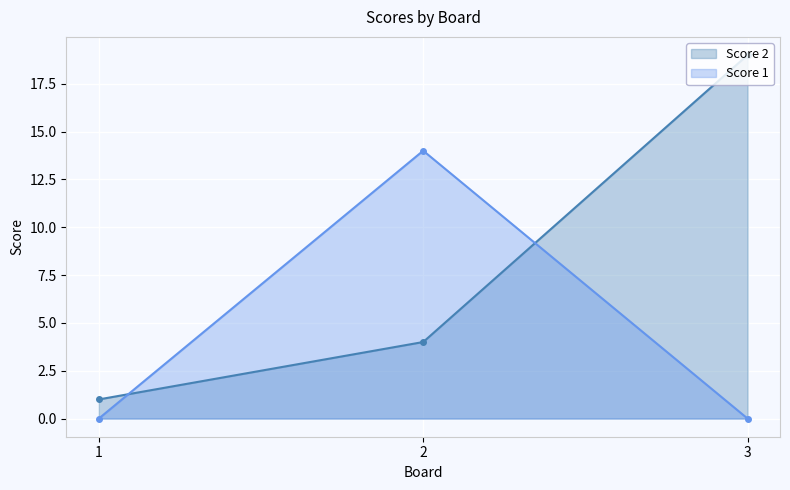

At how many categories does at least one series exceed 3?

2